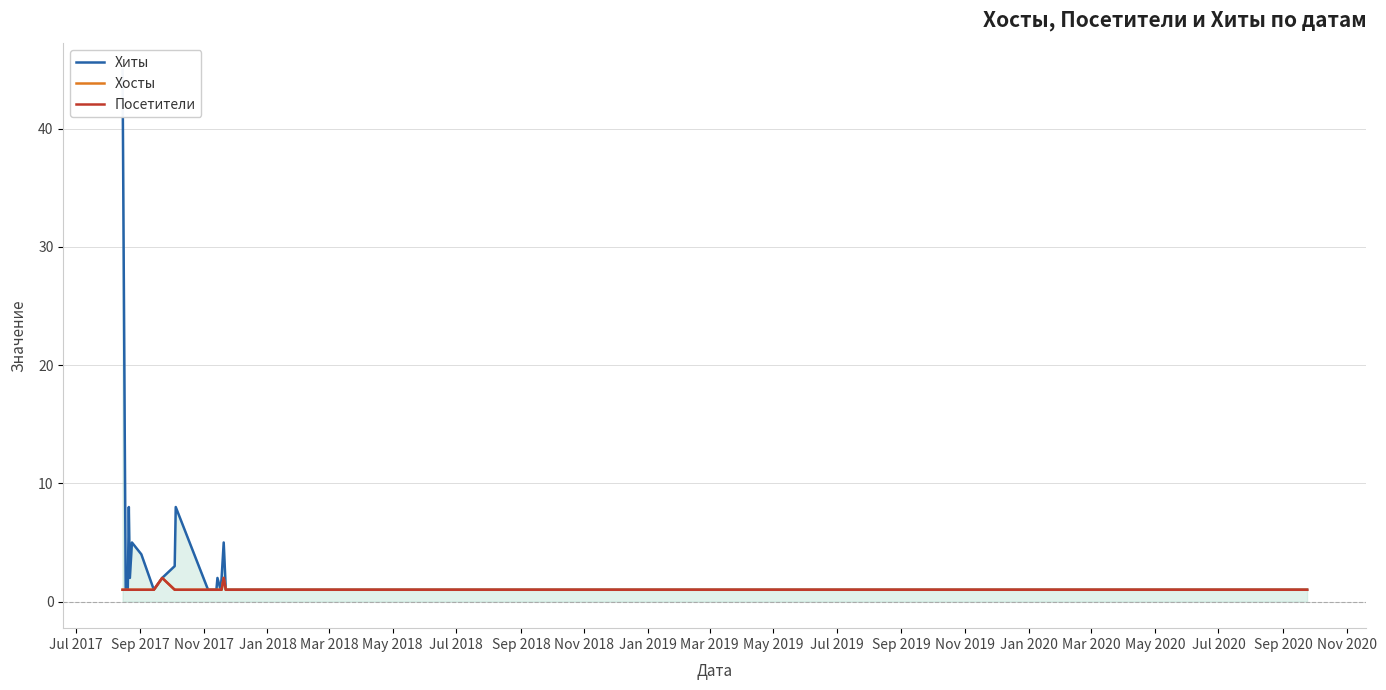

How many lines are shown in the chart?

3